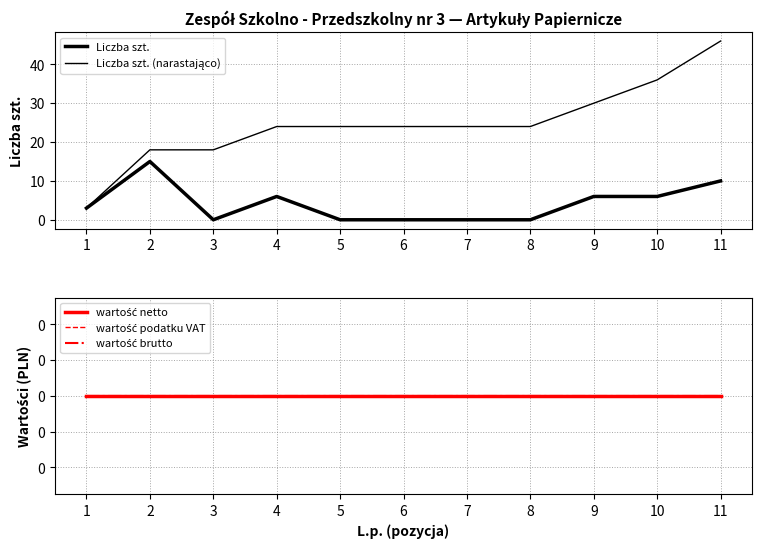

At which category does the chart reach its minimum across all series?

3